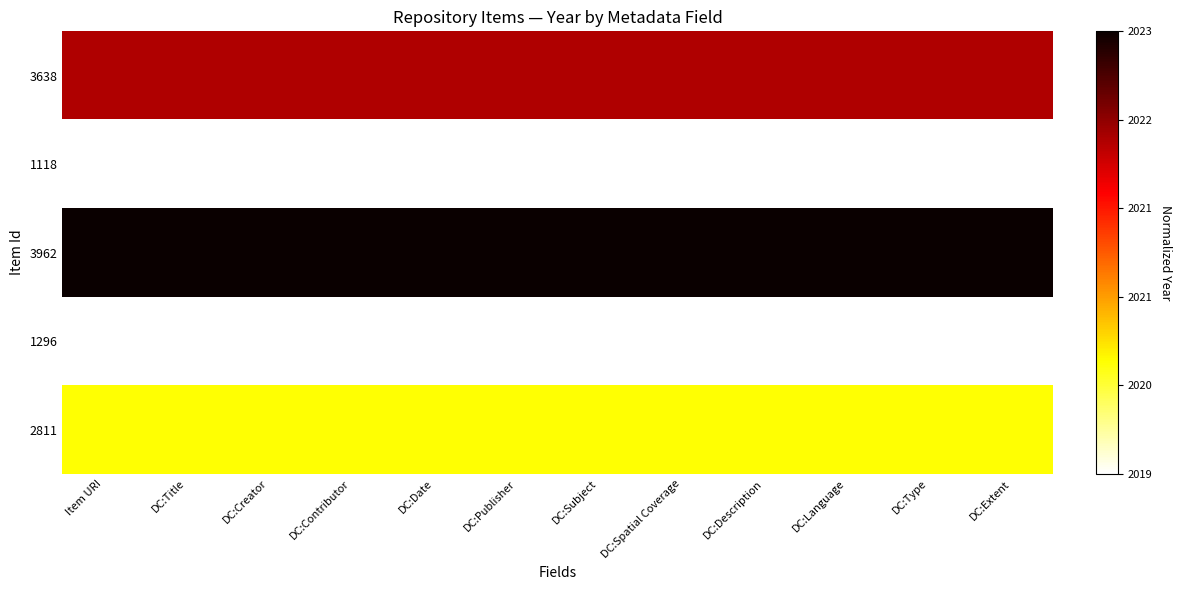

What is the total value across all series at DC:Title?

2.0